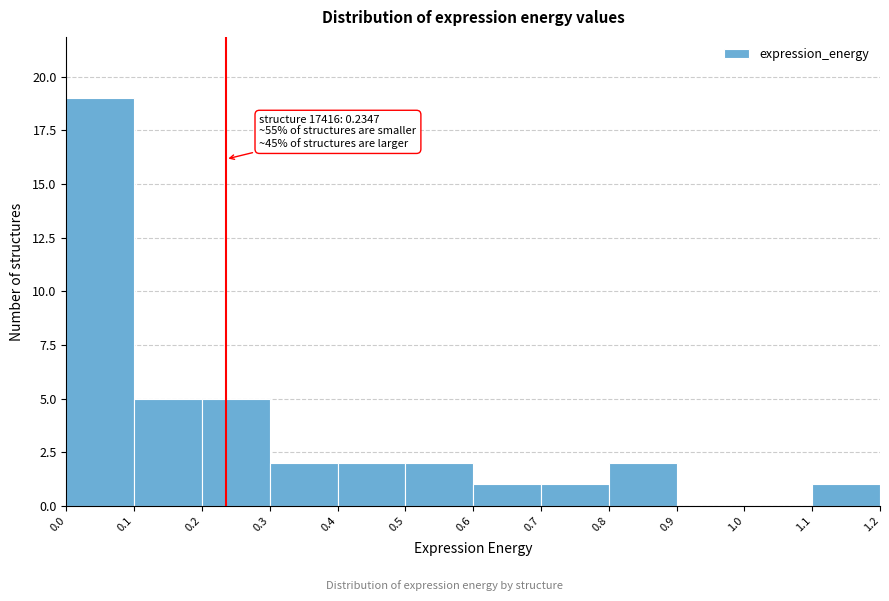

Which range on the x-axis has the tallest bar?

0.0 to 0.1